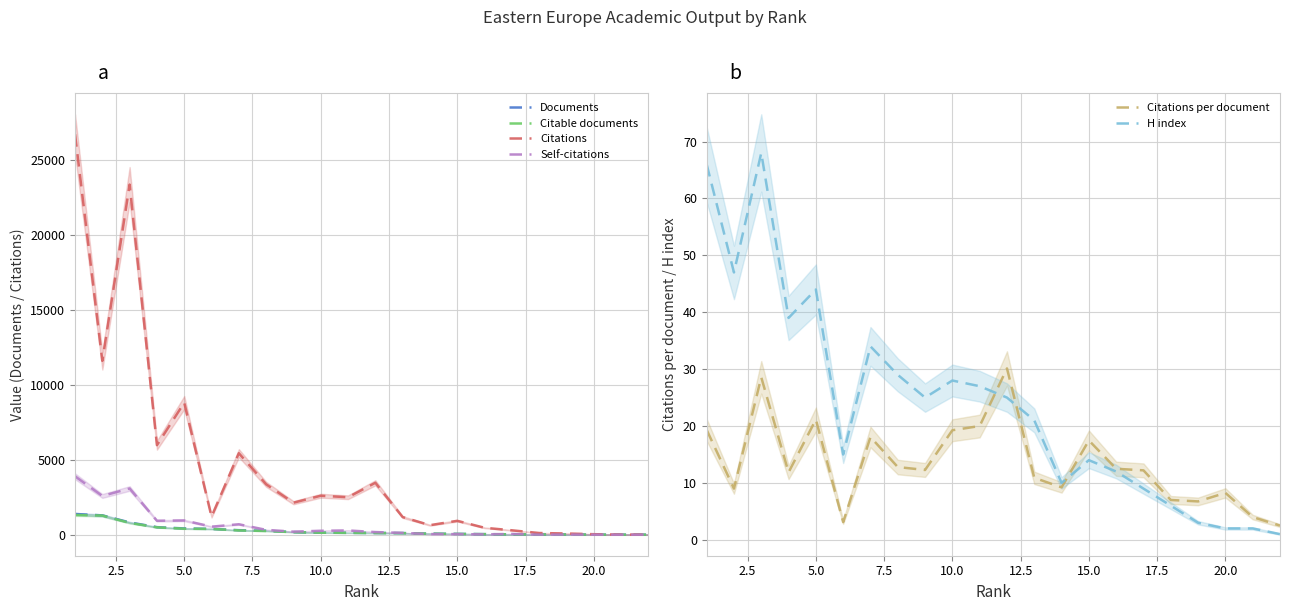

The H index series shows 22.1 at 15.0. True or false?

False